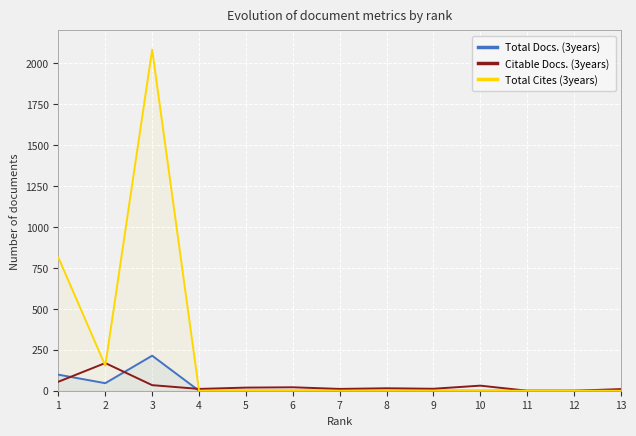

At which category does the chart reach its minimum across all series?

4